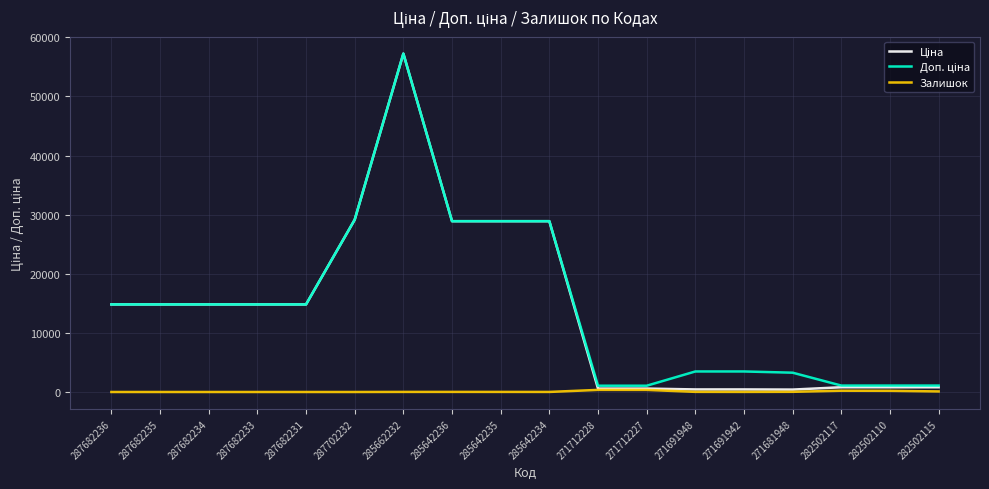

How many lines are shown in the chart?

3